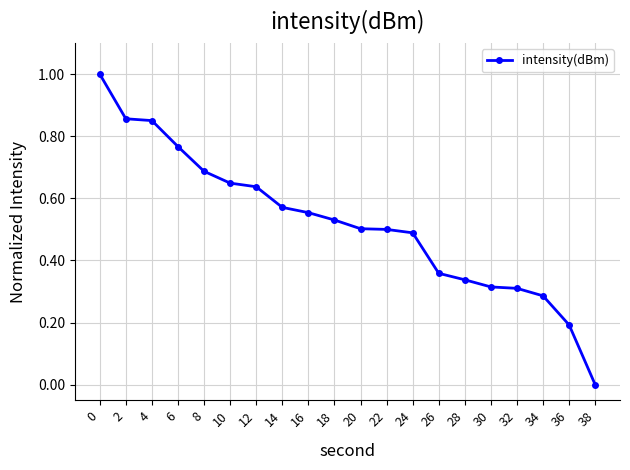

How many values are between 0 and 1?

20